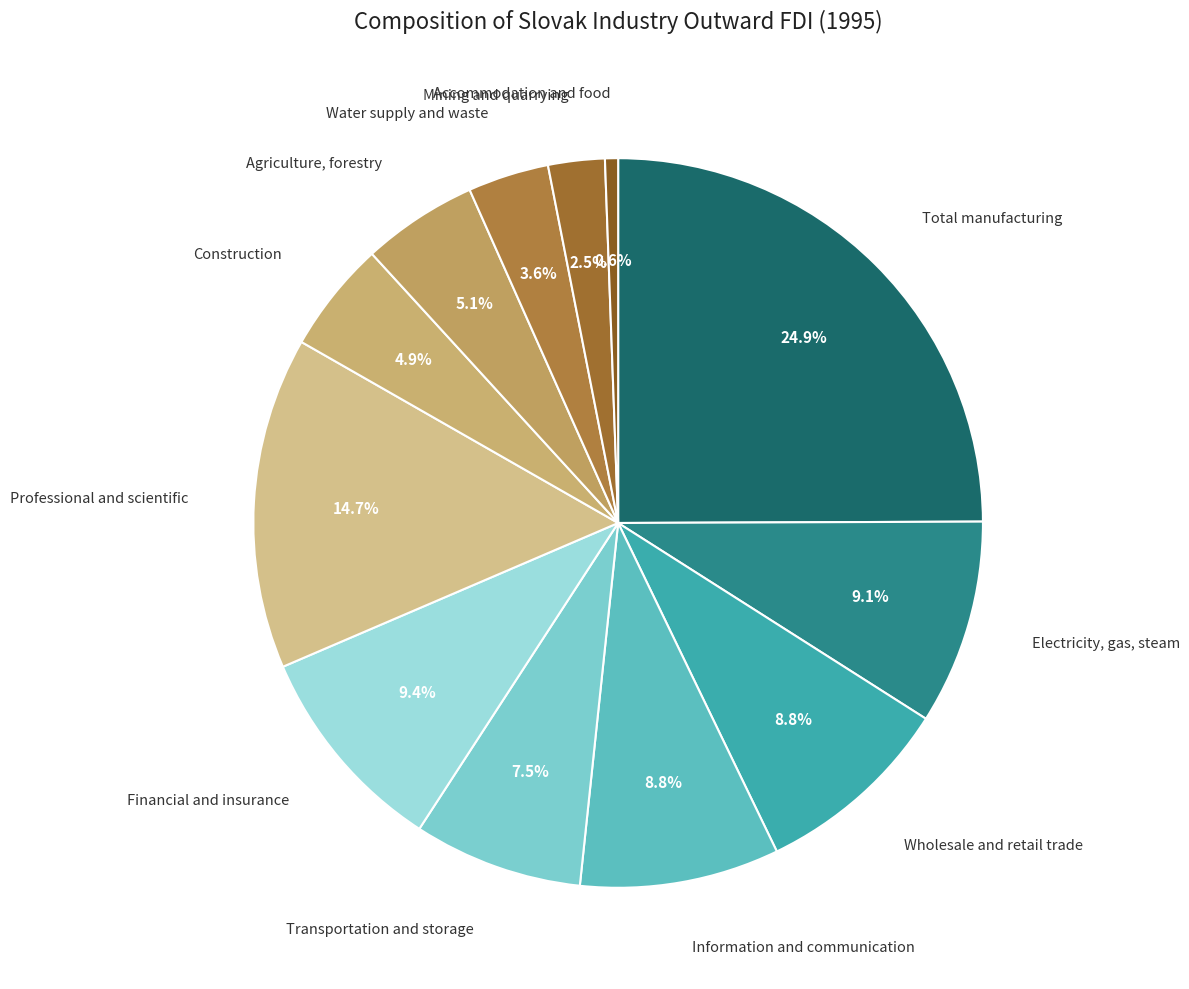

Count the number of slices in the pie.

12